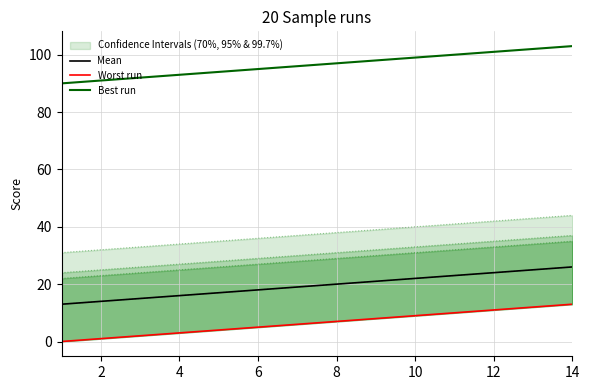

How many categories are shown in the chart?

14